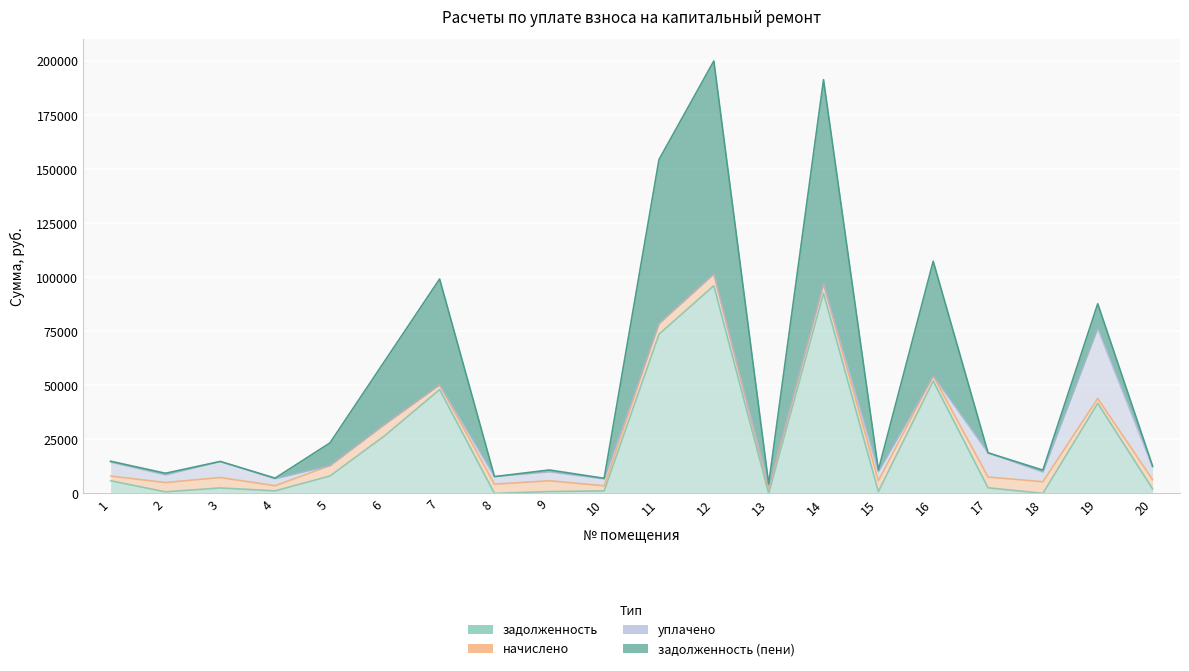

At how many categories does at least one series exceed 17382?

7